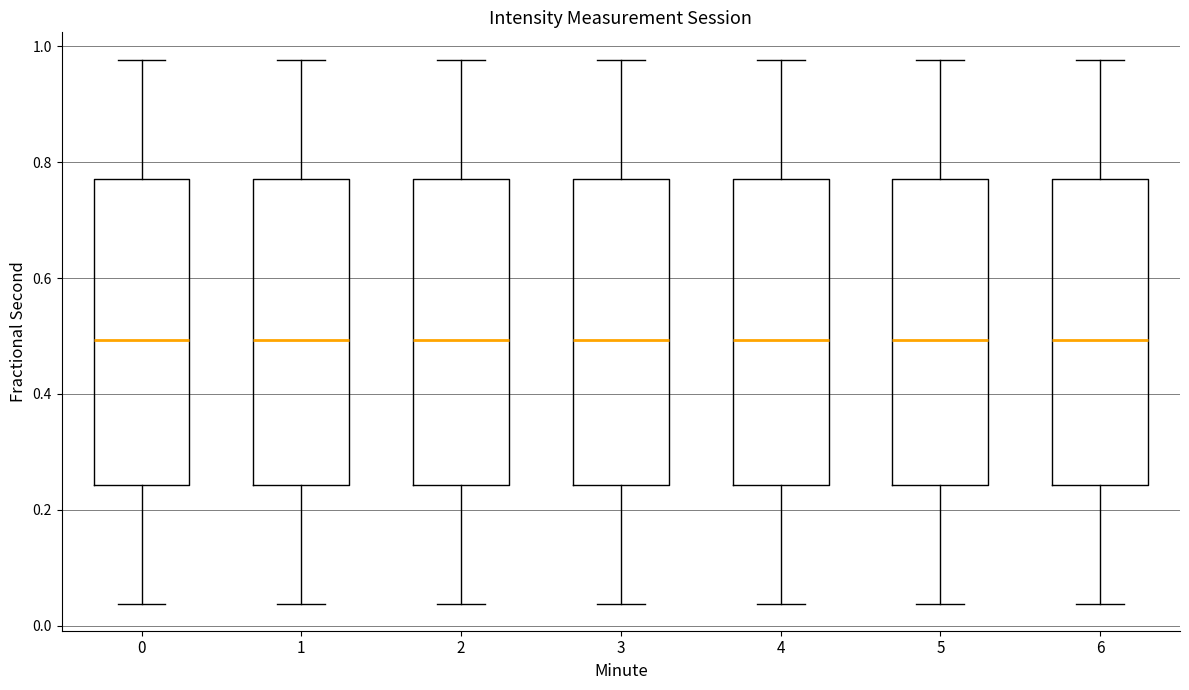

Where does the median line of the box at x = 0 sit on the y-axis? The values are not printed on the chart, so give them approximately, as read against the axis.

0.50